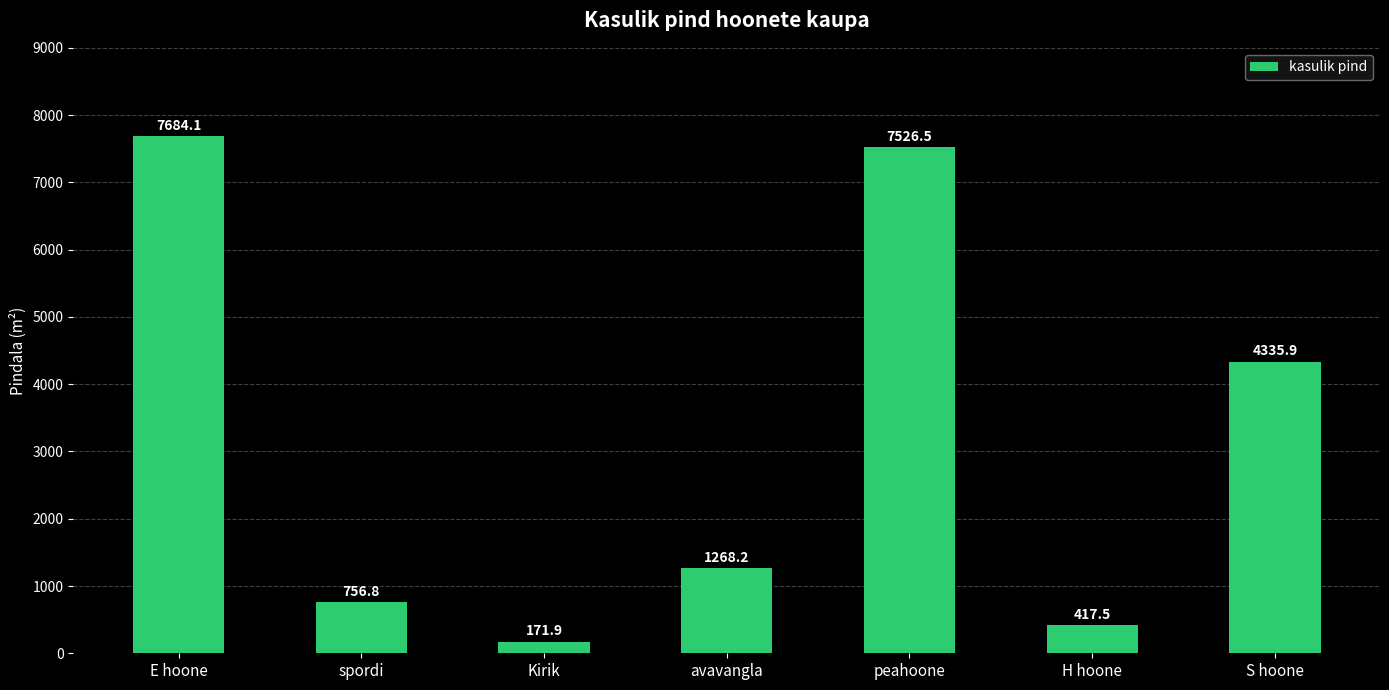

What is the change in value from Kirik to peahoone?

+7354.6